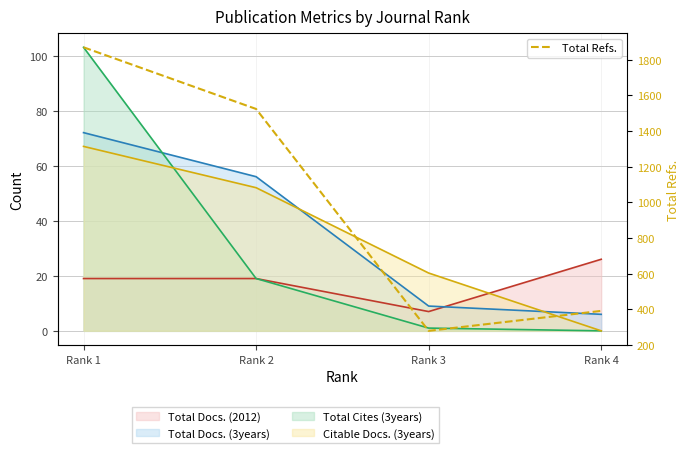

Is it true that the value at Rank 4 is 510?

False